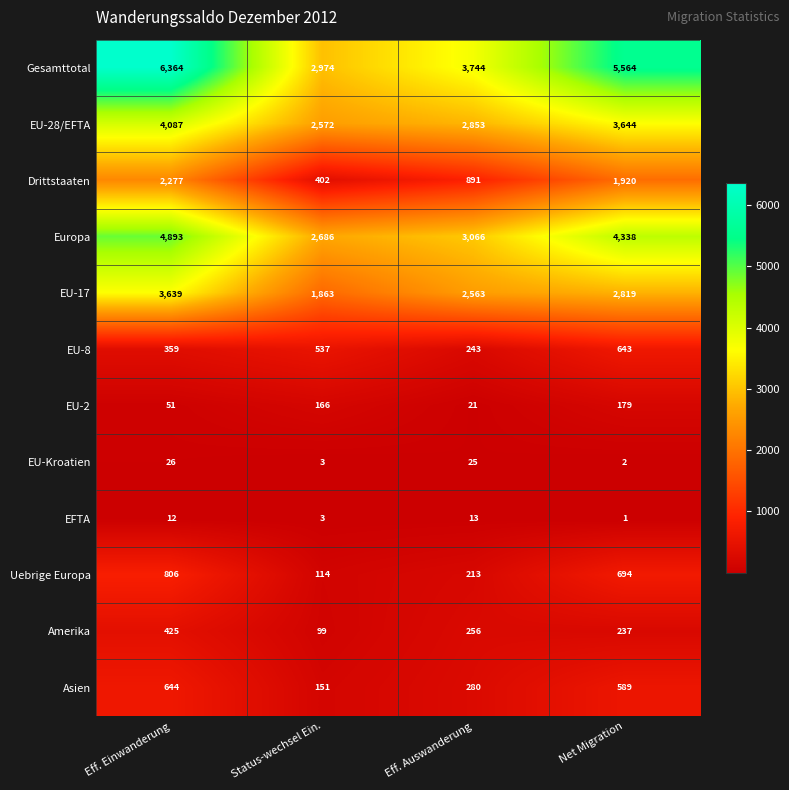

What is the difference between the EU-2 values at Net Migration and Eff. Einwanderung?

128